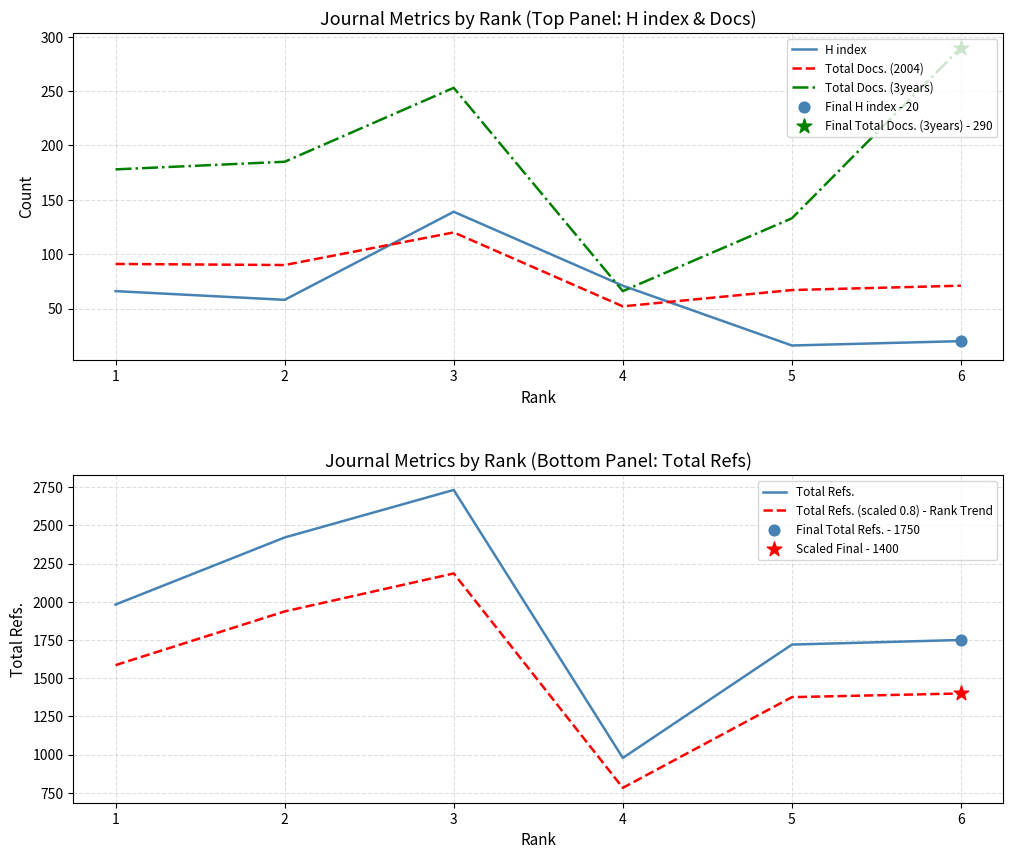

Which series contains the lowest Y value?

H index